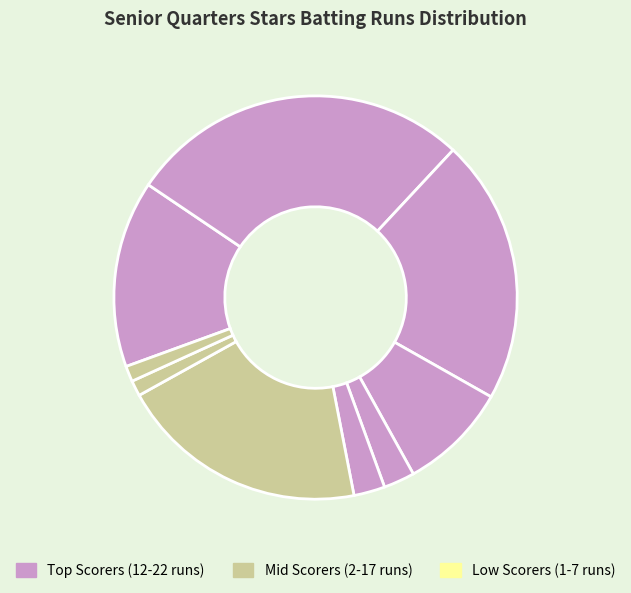

Rank the categories by value from lowest to highest.

Airo Joan, Akullo Mary, Adiango Sarah, Christine Anayo, Aboot Phiona, Mary Akello, Mildred Anyigo, Ibongu Rebecca, Atiang Florence, Akello Felister